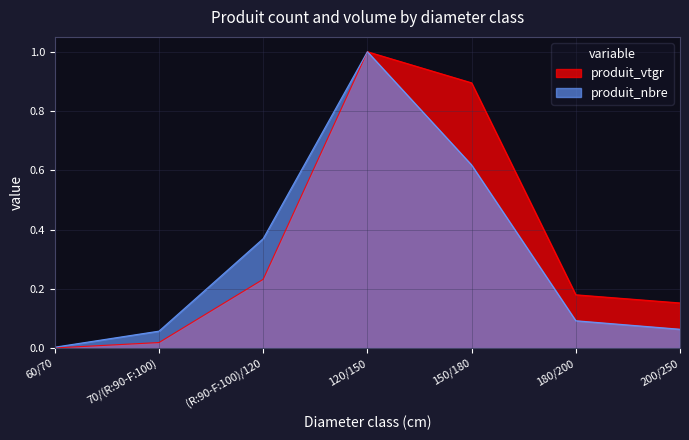

At which category does produit_nbre reach its first local peak?

120/150